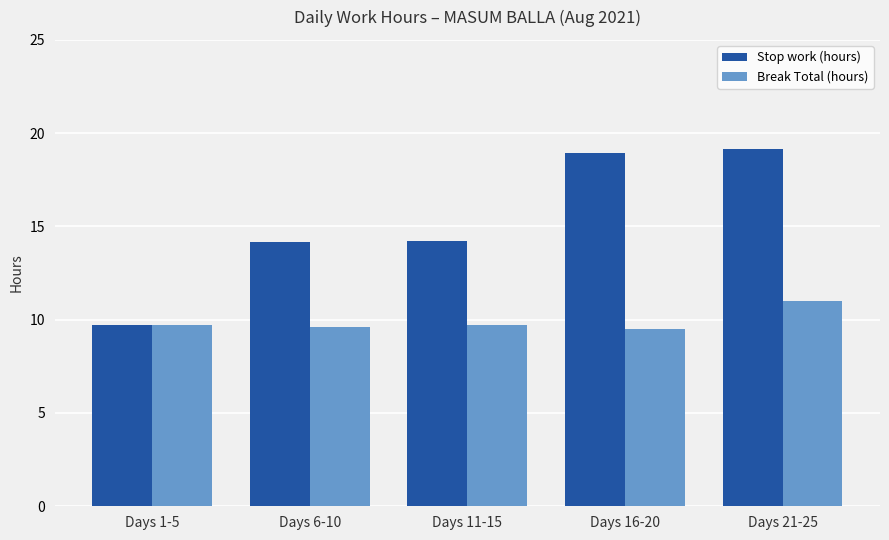

At Days 21-25, list the series in order from largest to smallest.

Stop work (hours), Break Total (hours)